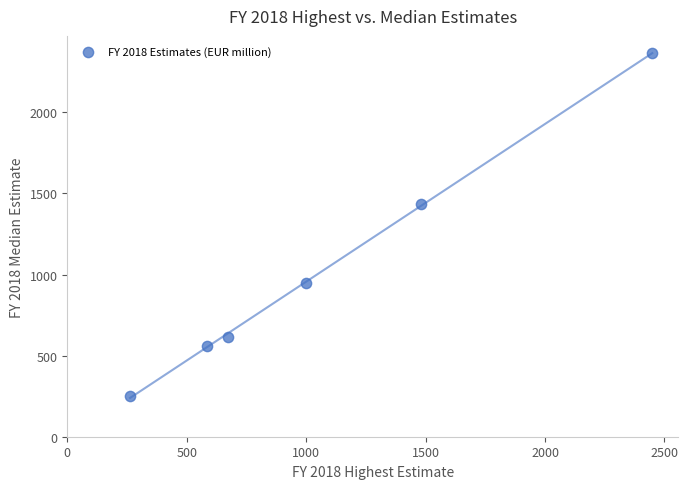

What Y value in the scatter plot is closest to 1307?

1433.9